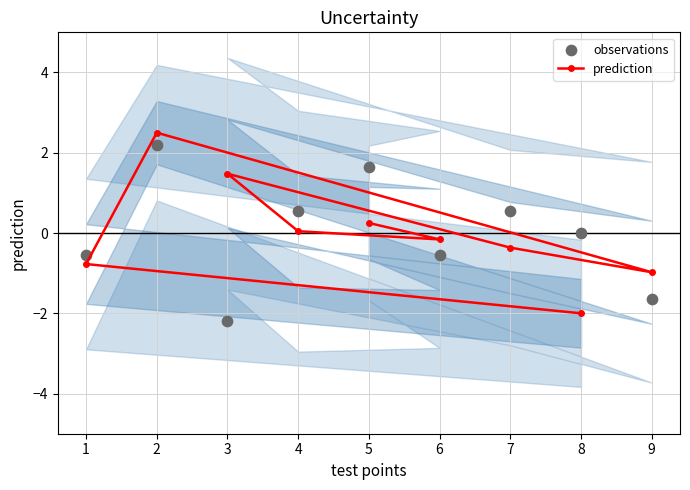

Which series has the largest total across all categories?

observations